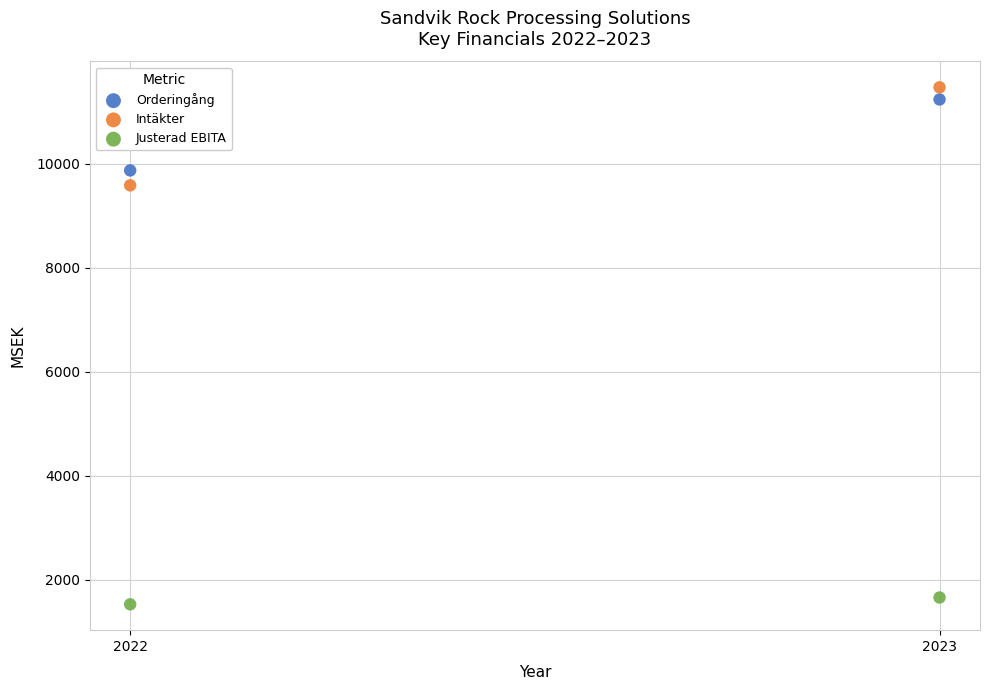

Which series contains the highest Y value?

Intäkter